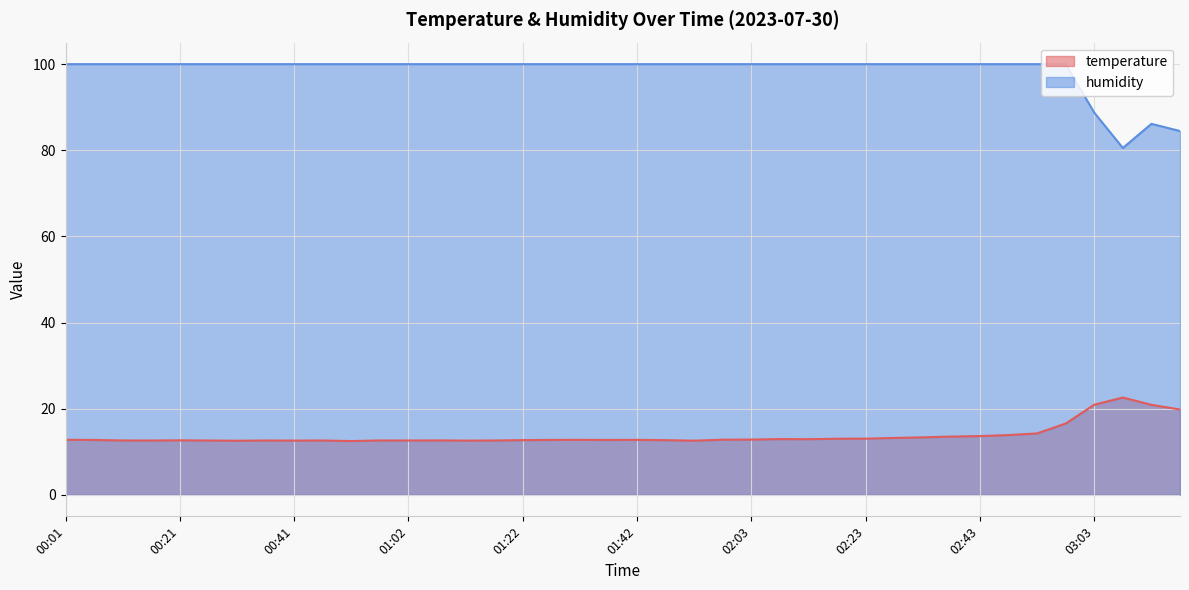

Which has a higher value, 00:41 or 01:42?

01:42